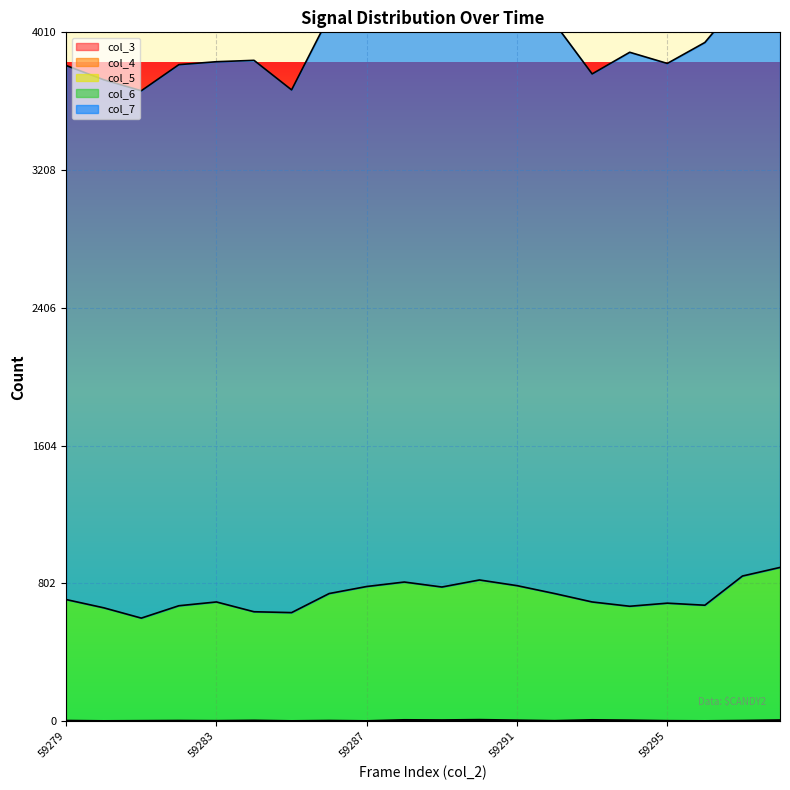

Where is col_6 nearest to the value 747?

59286